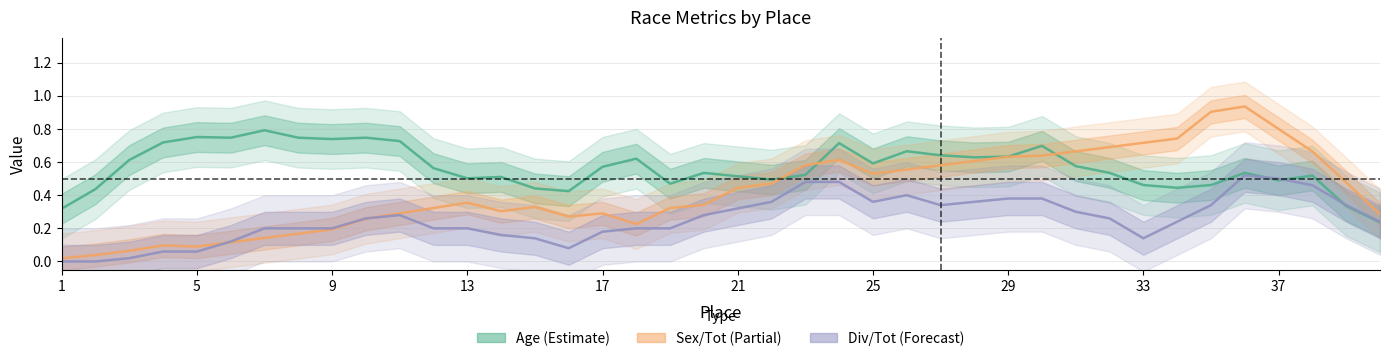

What are all the series names shown in the legend?

Age (Estimate), Sex/Tot (Partial), Div/Tot (Forecast)